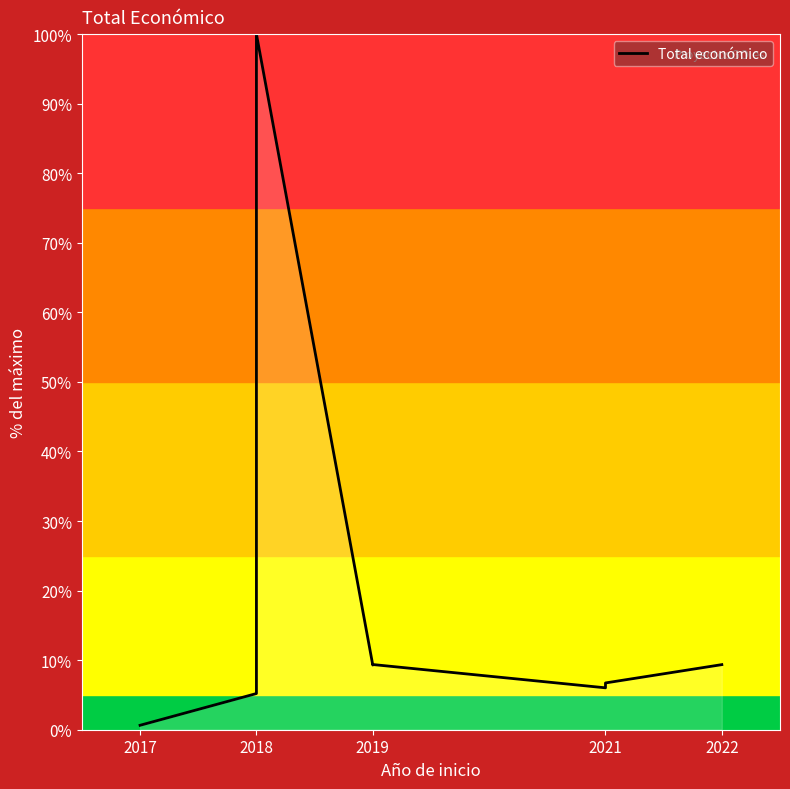

The value at 2017 is 0.6. True or false?

True